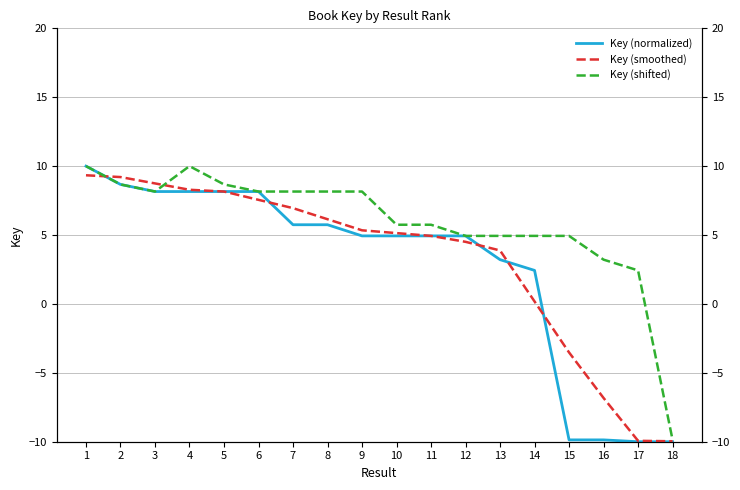

At which category is the sum across all series the highest?

1